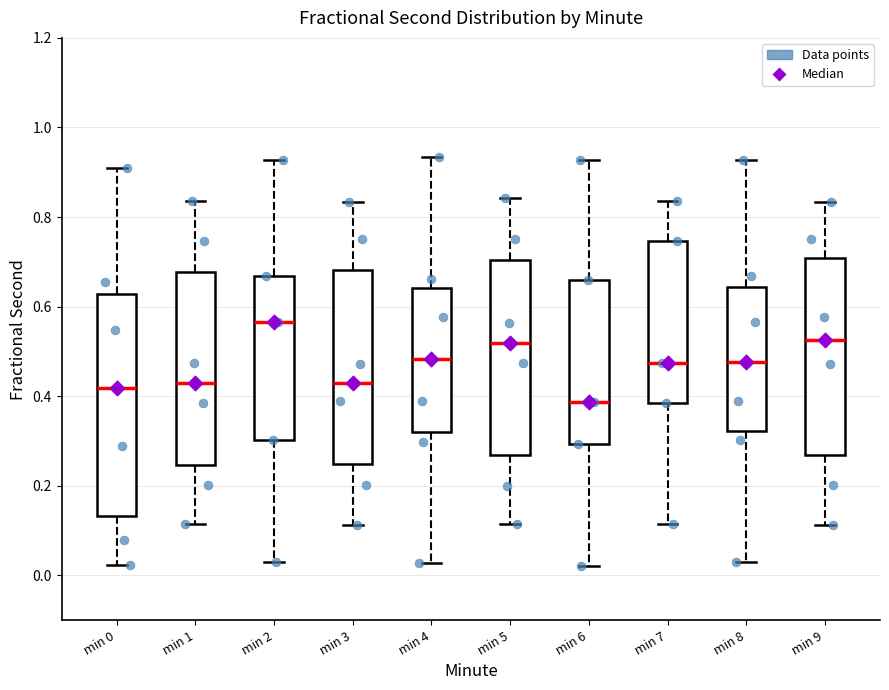

Where is the upper edge of the box for min 5 on the y-axis? The values are not printed on the chart, so give them approximately, as read against the axis.

0.70